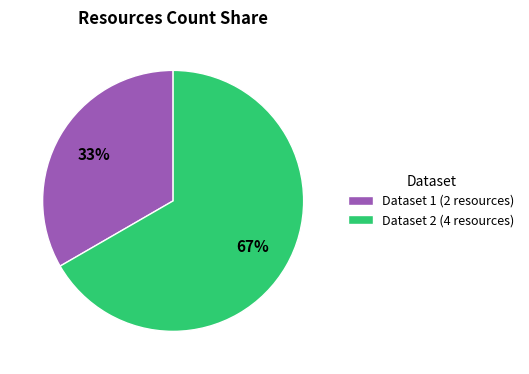

The Dataset 1 (2 resources) slice represents 23% of the pie. True or false?

False